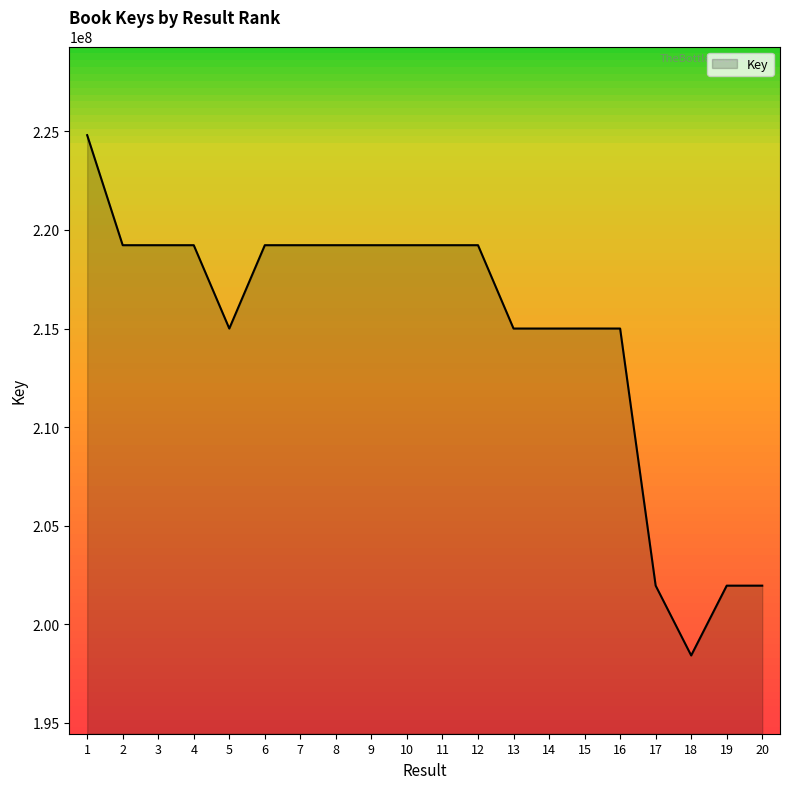

What is the ratio of the value at 2 to the value at 13?

1.0